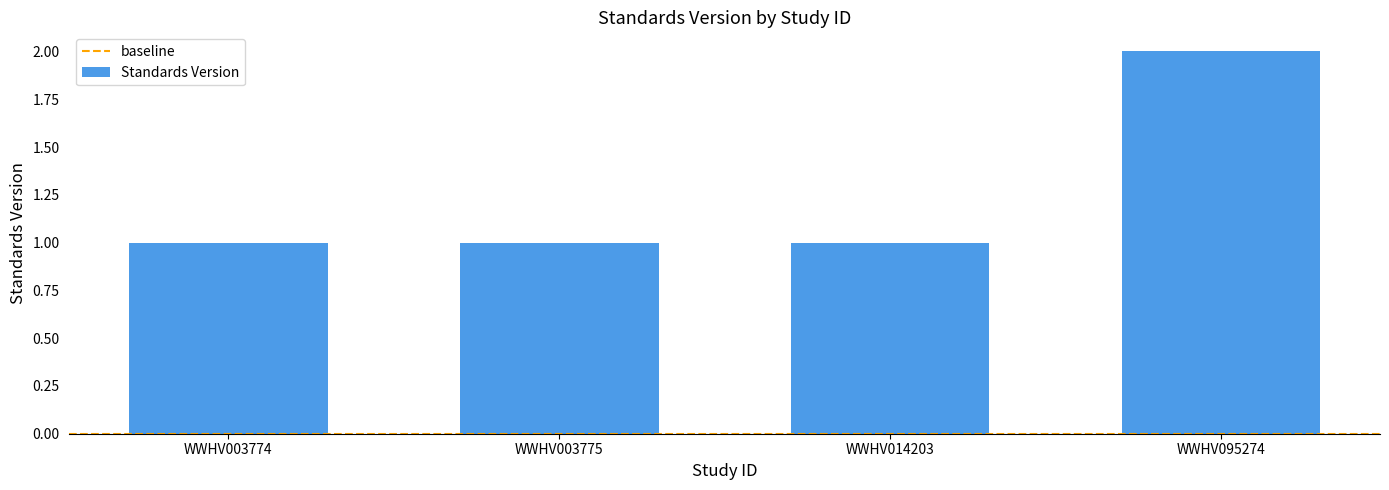

What is the smallest value displayed?

1